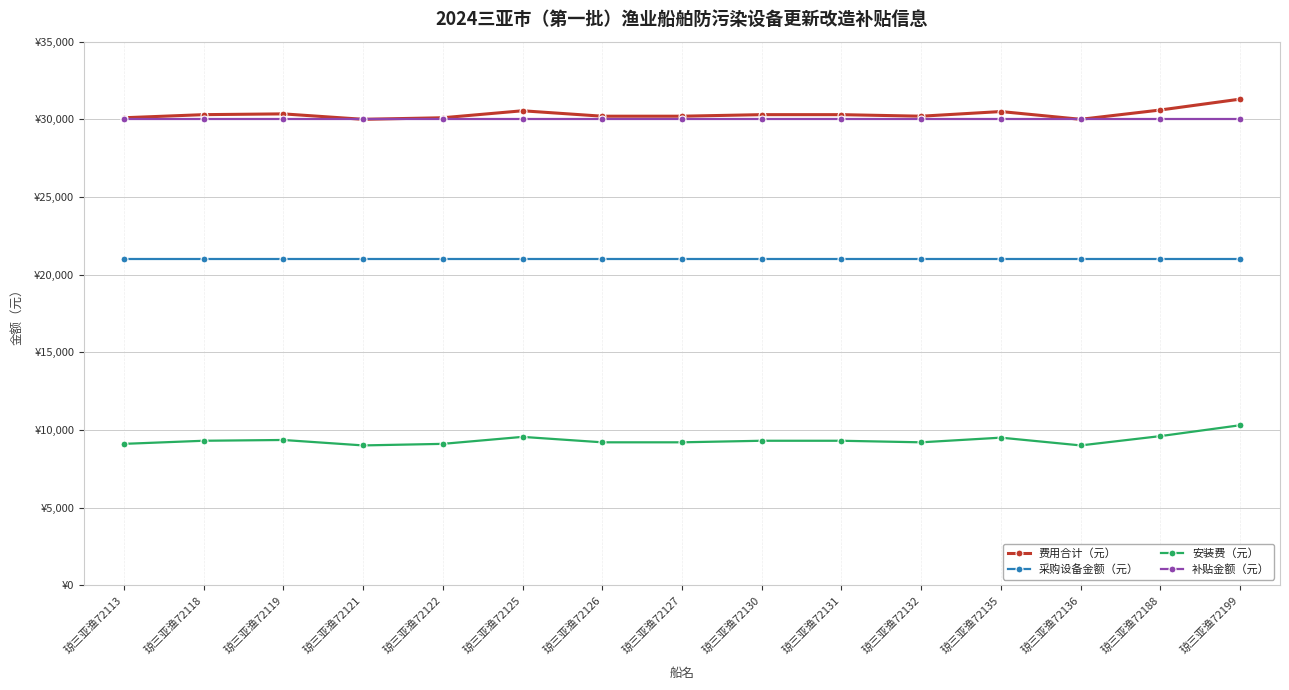

At how many categories does at least one series exceed 21498?

15